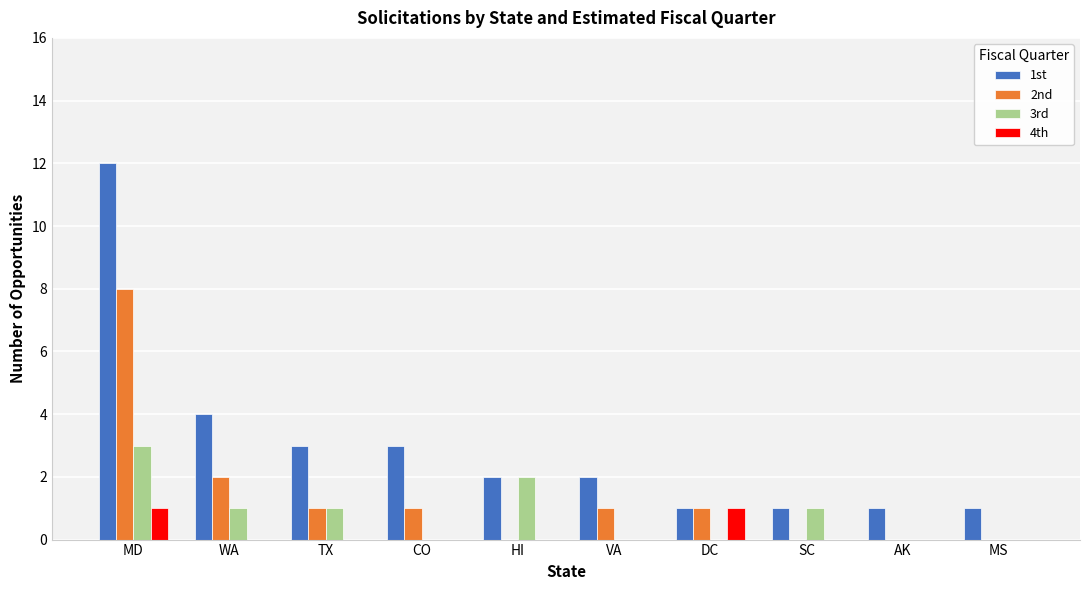

At which category is the sum across all series the highest?

MD